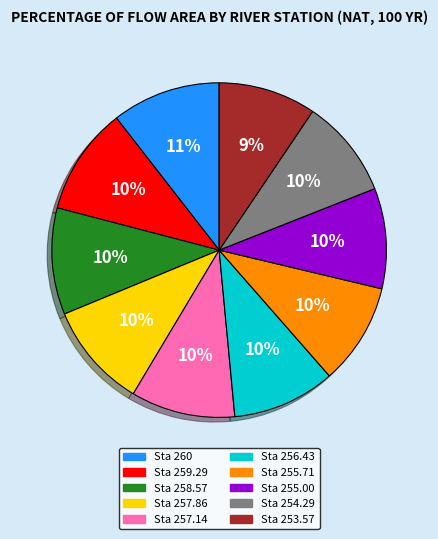

Approximately how many times larger is the value at Sta 253.57 compared to Sta 257.86?

0.9